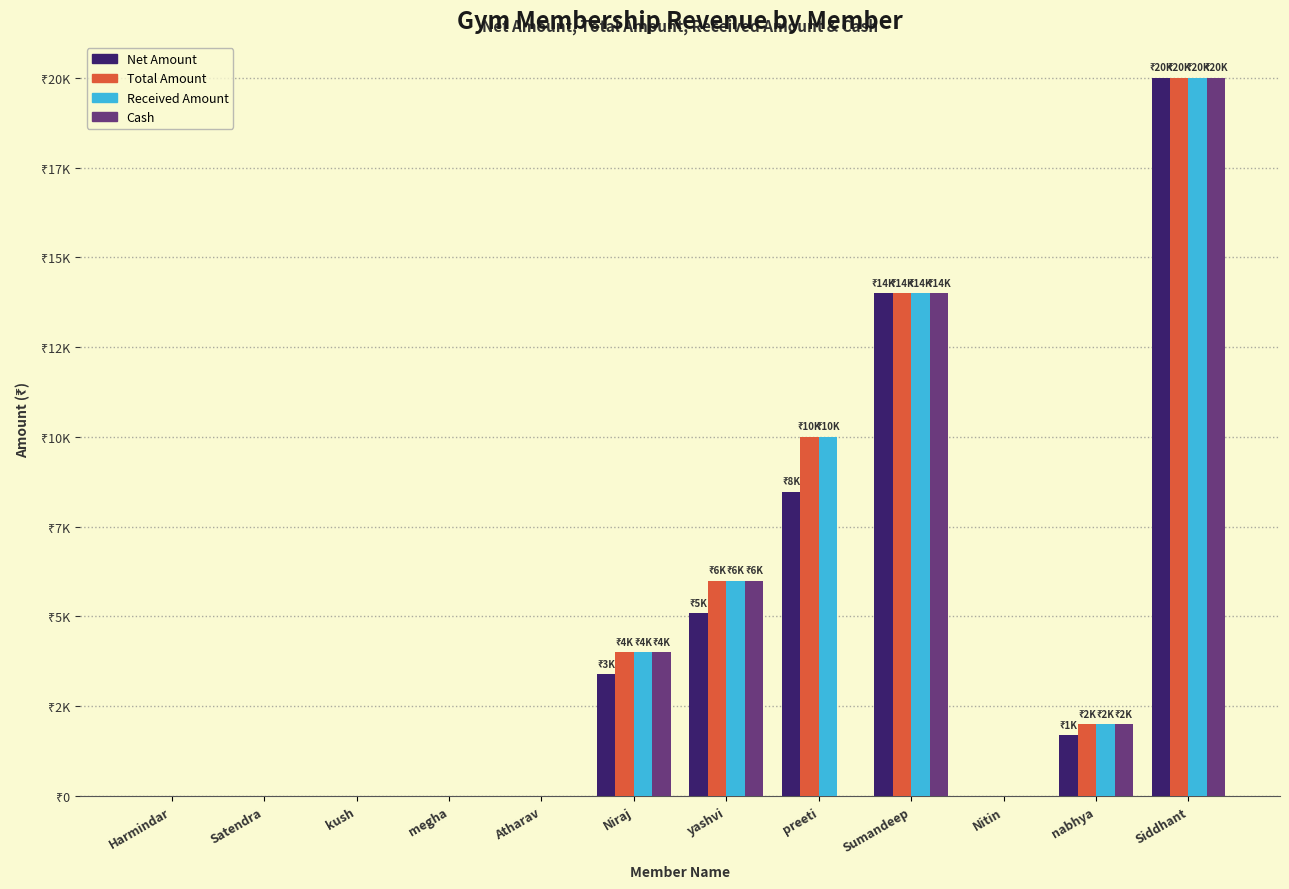

What are all the series names shown in the legend?

Net Amount, Total Amount, Received Amount, Cash